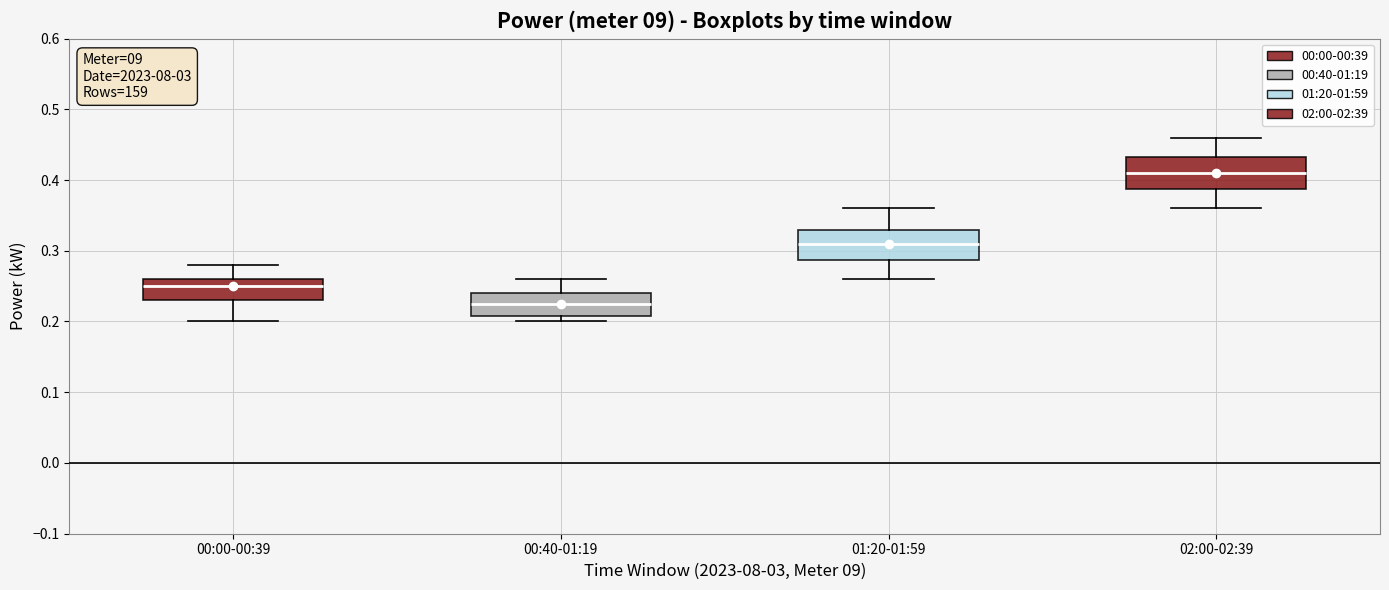

Reading left to right, transcribe this box plot: for each box, give where its median line is, the range the box spans, and where its two whiskers end, as read against the y-axis. The values are not printed on the chart, so give them approximately, as read against the axis.

00:00-00:39: median 0.25, box 0.23 to 0.26, whiskers 0.20 to 0.28
00:40-01:19: median 0.23, box 0.21 to 0.24, whiskers 0.20 to 0.26
01:20-01:59: median 0.31, box 0.29 to 0.33, whiskers 0.26 to 0.36
02:00-02:39: median 0.41, box 0.39 to 0.43, whiskers 0.36 to 0.46